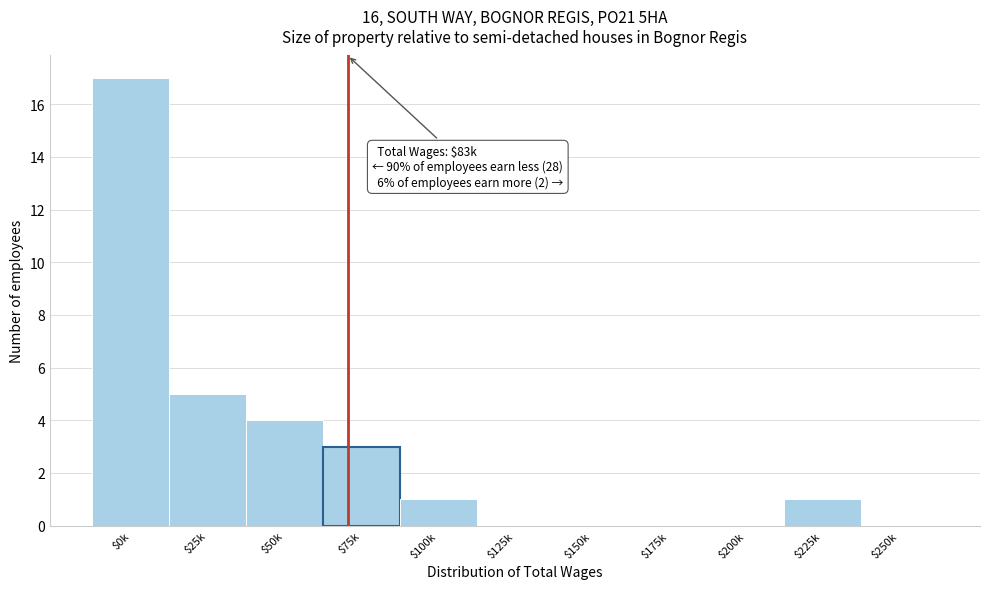

What is the maximum value shown in the chart?

17